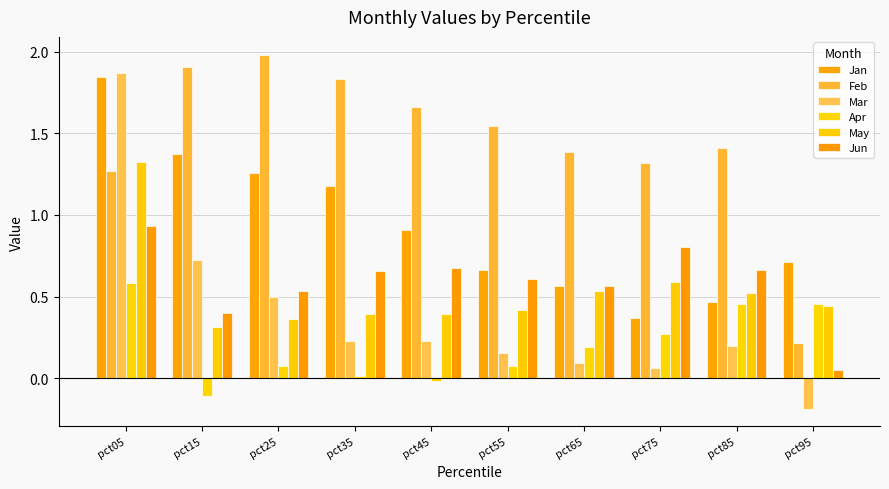

Reading right to left, extract all data points from this chart.

Jan: pct95=0.7	pct85=0.5	pct75=0.4	pct65=0.6	pct55=0.7	pct45=0.9	pct35=1.2	pct25=1.3	pct15=1.4	pct05=1.8
Feb: pct95=0.2	pct85=1.4	pct75=1.3	pct65=1.4	pct55=1.5	pct45=1.7	pct35=1.8	pct25=2.0	pct15=1.9	pct05=1.3
Mar: pct95=-0.2	pct85=0.2	pct75=0.1	pct65=0.1	pct55=0.2	pct45=0.2	pct35=0.2	pct25=0.5	pct15=0.7	pct05=1.9
Apr: pct95=0.5	pct85=0.5	pct75=0.3	pct65=0.2	pct55=0.1	pct45=-0.0	pct35=0.0	pct25=0.1	pct15=-0.1	pct05=0.6
May: pct95=0.4	pct85=0.5	pct75=0.6	pct65=0.5	pct55=0.4	pct45=0.4	pct35=0.4	pct25=0.4	pct15=0.3	pct05=1.3
Jun: pct95=0.0	pct85=0.7	pct75=0.8	pct65=0.6	pct55=0.6	pct45=0.7	pct35=0.7	pct25=0.5	pct15=0.4	pct05=0.9